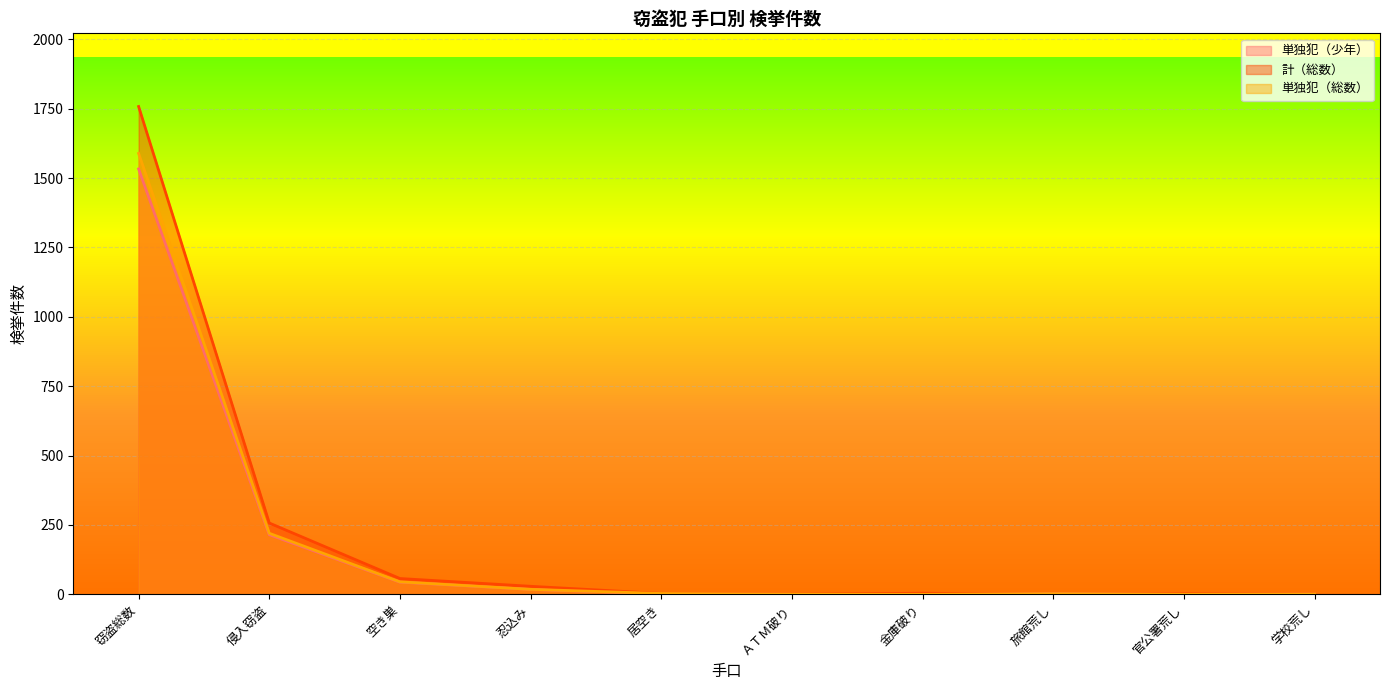

Which series changed the most between 侵入窃盗 and 官公署荒し?

計（総数）